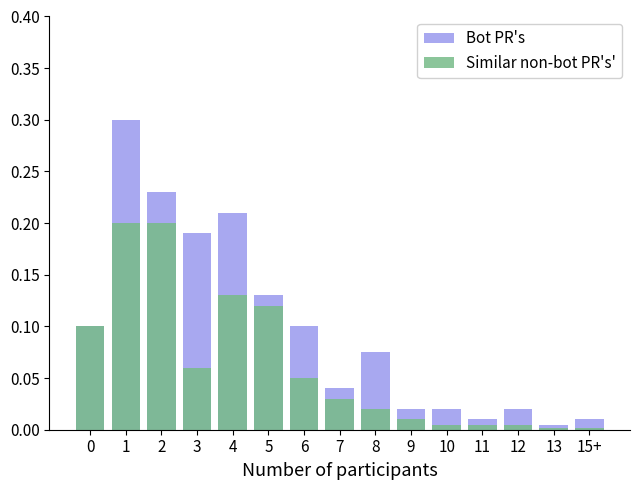

What is the sum of the Bot PR's values at 4 and 15+?

0.2